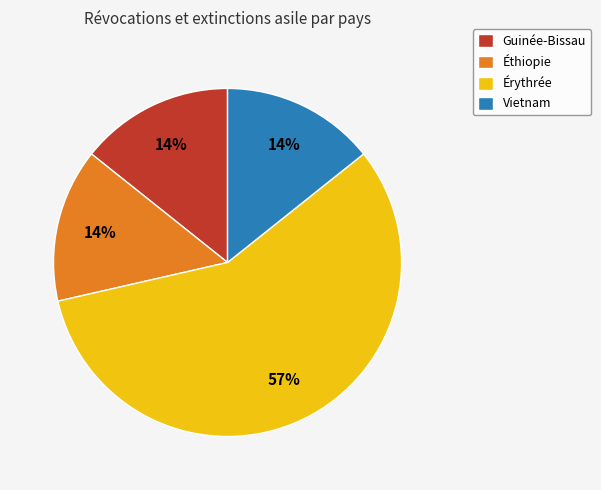

What is the ratio of the value at Guinée-Bissau to the value at Éthiopie?

1.0